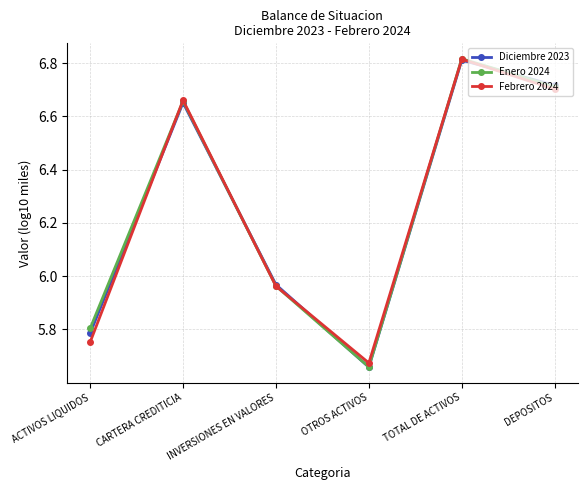

The value of Febrero 2024 at ACTIVOS LIQUIDOS is 5.8. True or false?

True